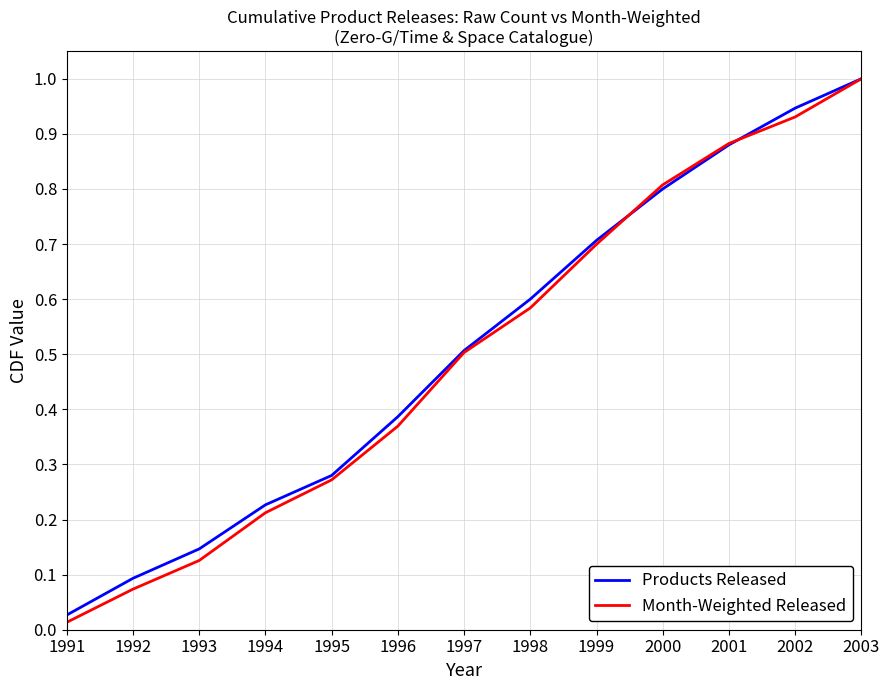

Is it true that Products Released equals 0.6 at 1995?

False